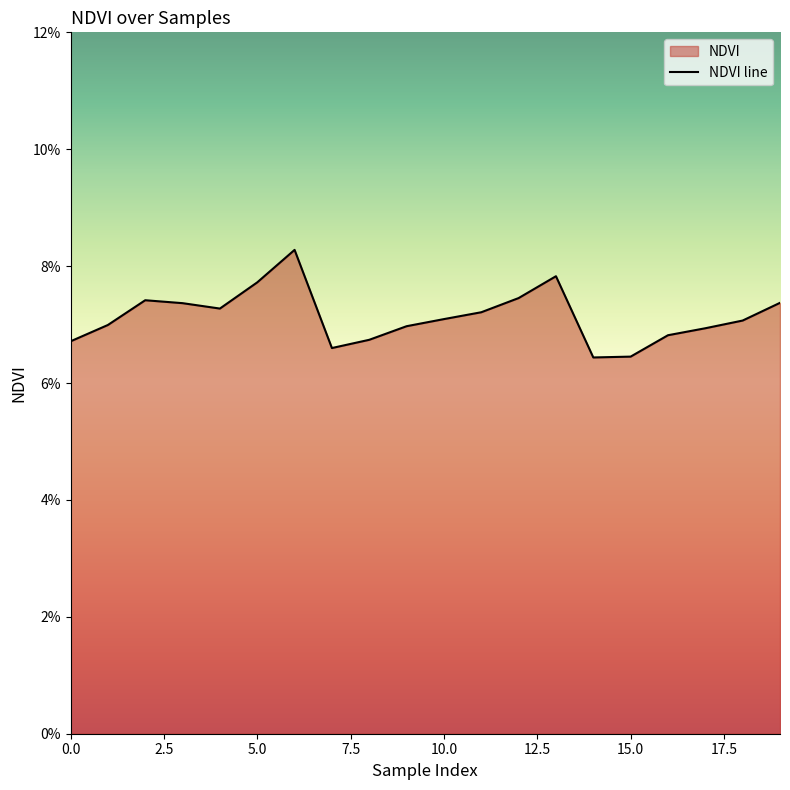

Reading left to right, transcribe all the data shown in this chart.

0.1	0.1	0.1	0.1	0.1	0.1	0.1	0.1	0.1	0.1	0.1	0.1	0.1	0.1	0.1	0.1	0.1	0.1	0.1	0.1